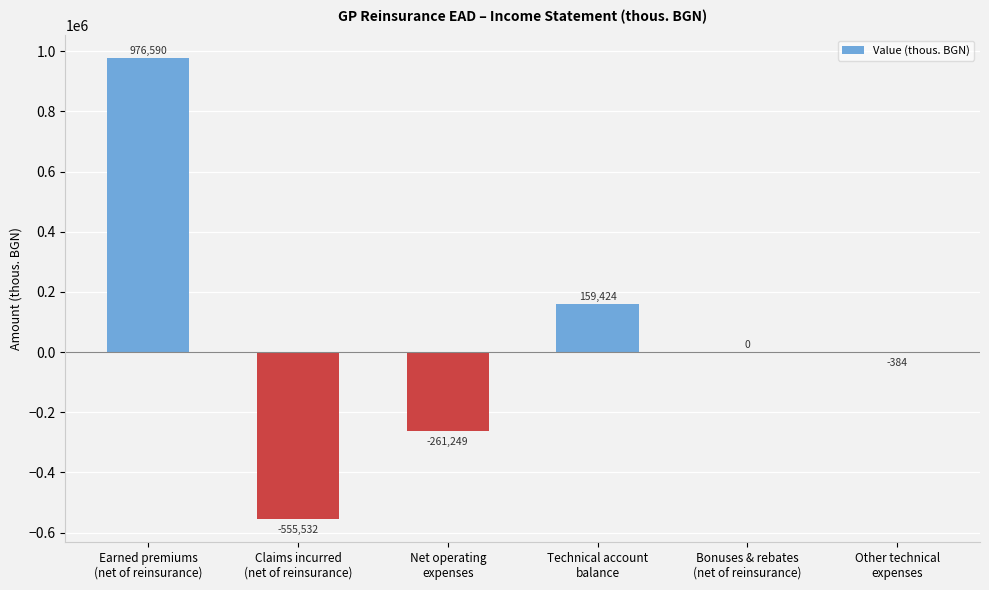

Between Claims incurred
(net of reinsurance) and Bonuses & rebates
(net of reinsurance), which is larger?

Bonuses & rebates
(net of reinsurance)